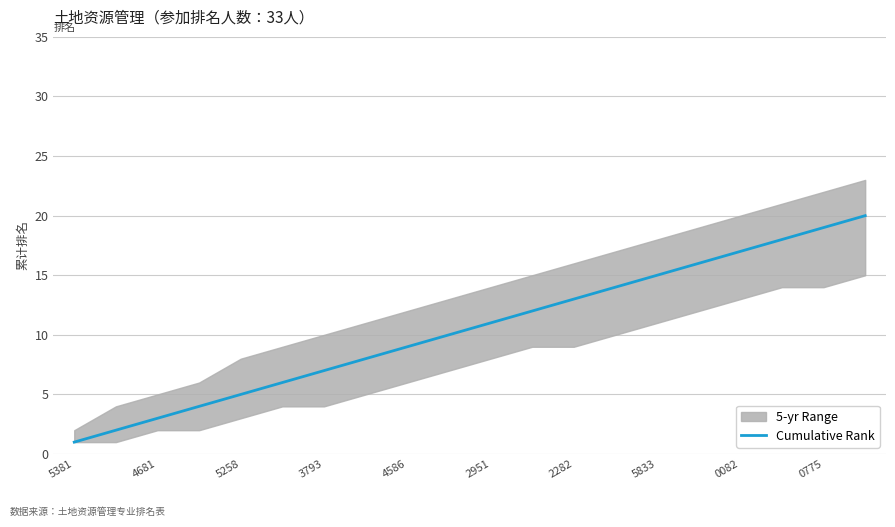

The value of Cumulative Rank at 4681 is 3. True or false?

True